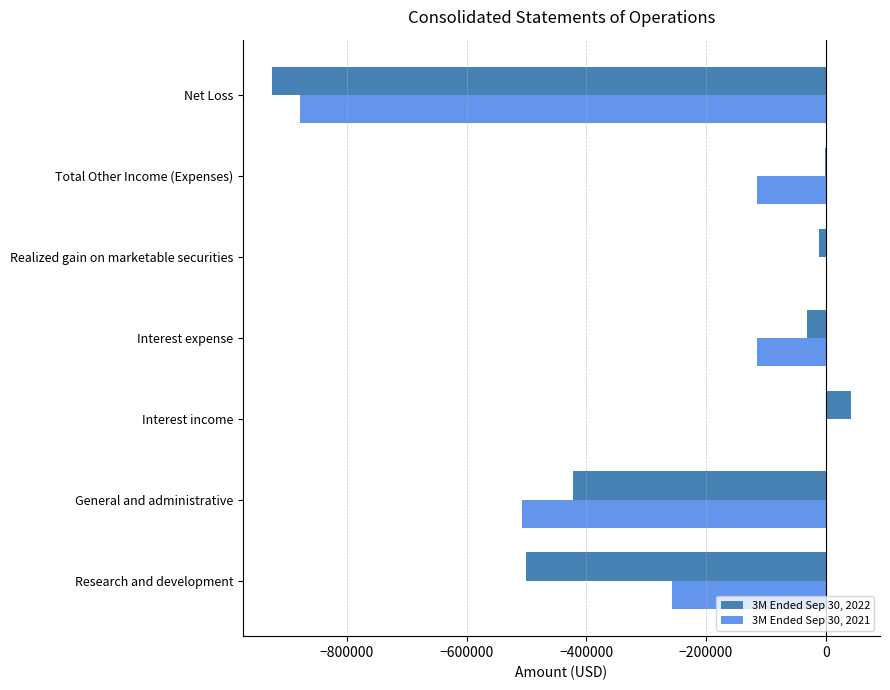

How many values in the 3M Ended Sep 30, 2022 series exceed -31957?

3